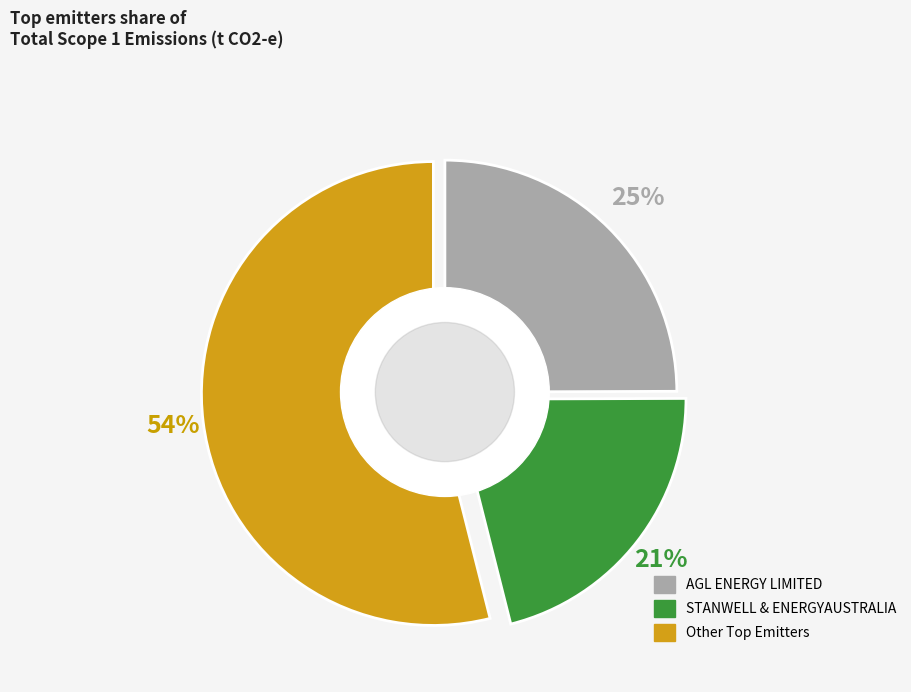

Does any single category account for the majority?

Yes